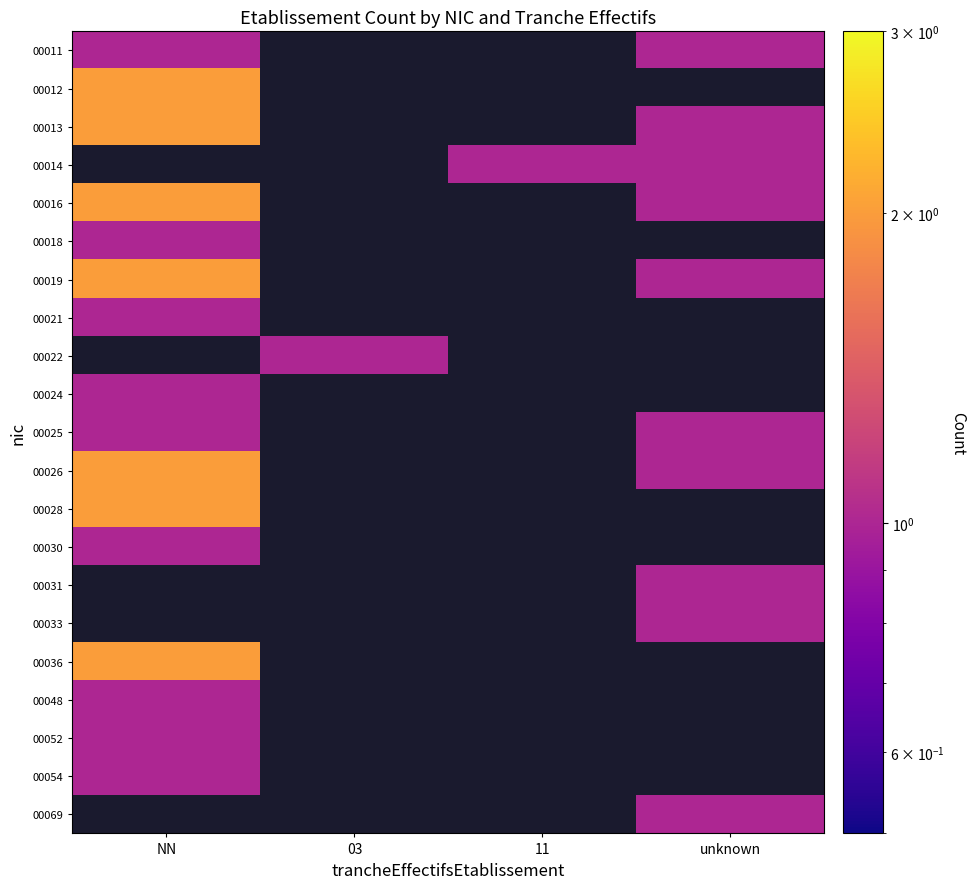

True or false: 00014 has a value of 0.4 at unknown.

False